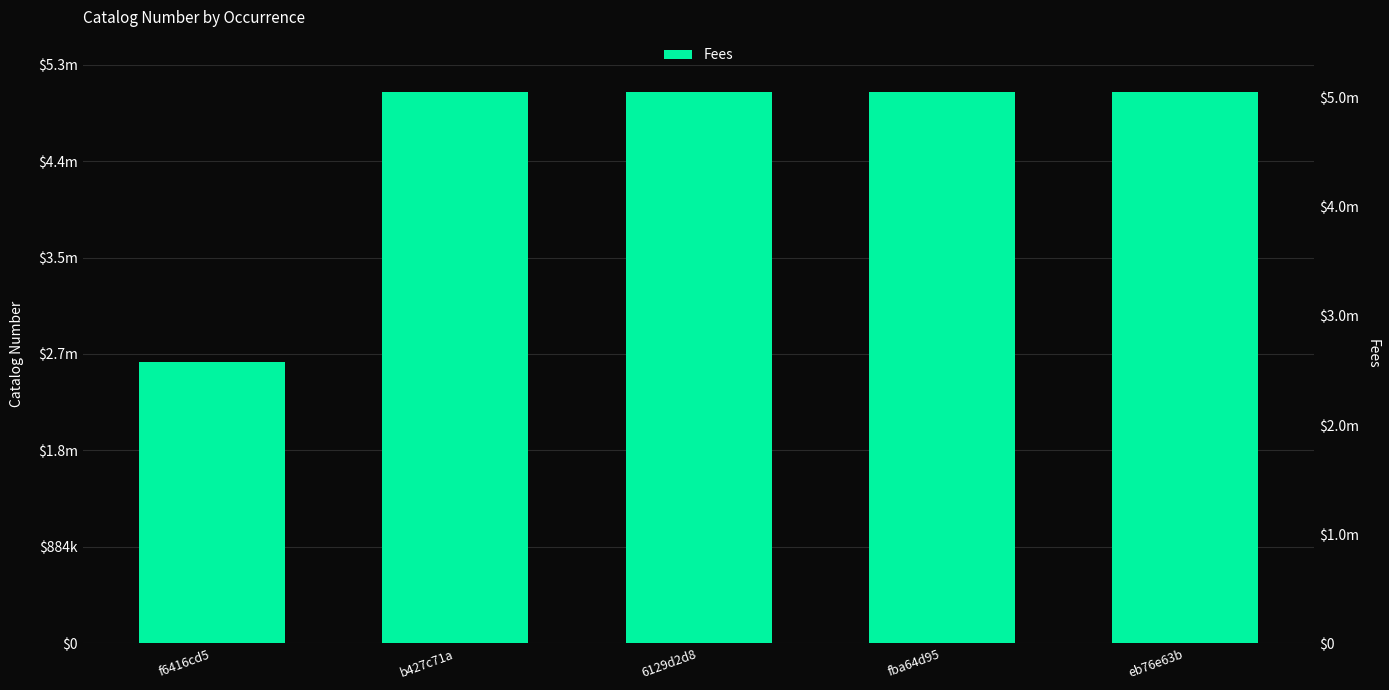

What is the label of the 5th bar from the right?

f6416cd5